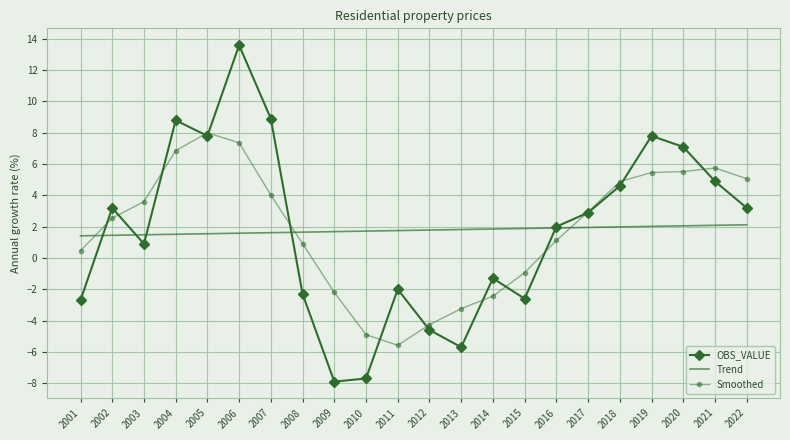

At which category does Smoothed reach its first local peak?

2005